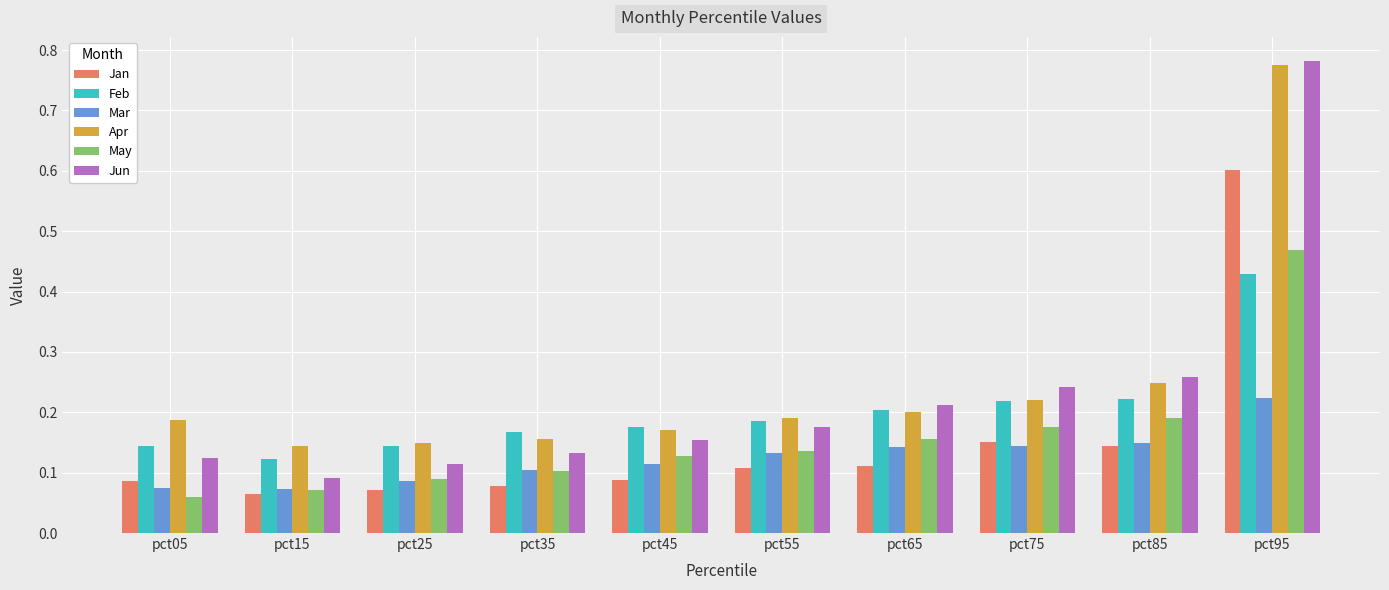

Which series has the largest range (max minus min)?

Jun